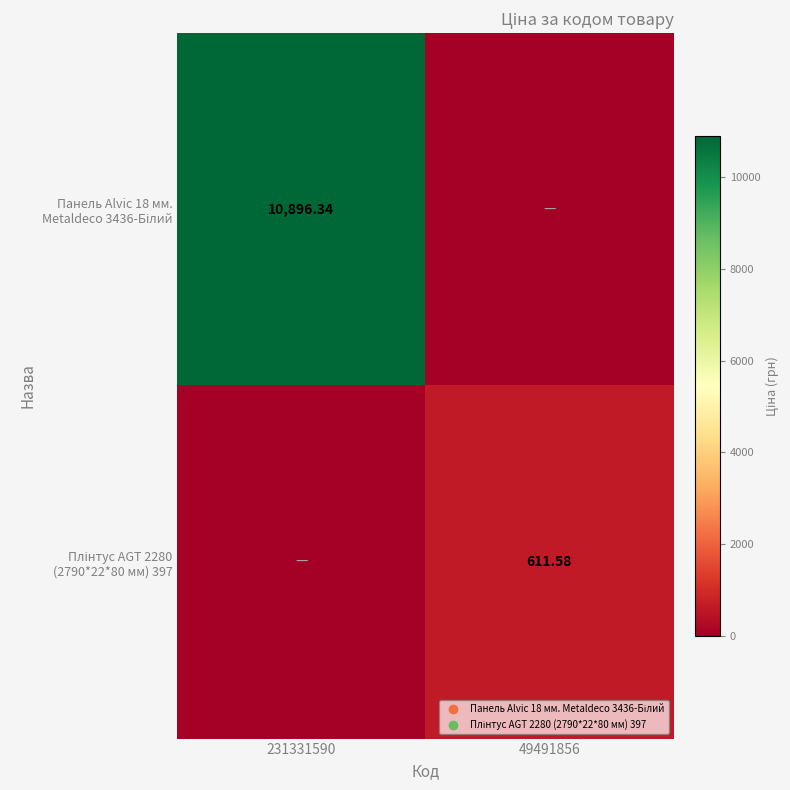

Rank the series by their maximum value, from lowest to highest.

Плінтус AGT 2280 (2790*22*80 мм) 397, Панель Alvic 18 мм. Metaldeco 3436-Білий